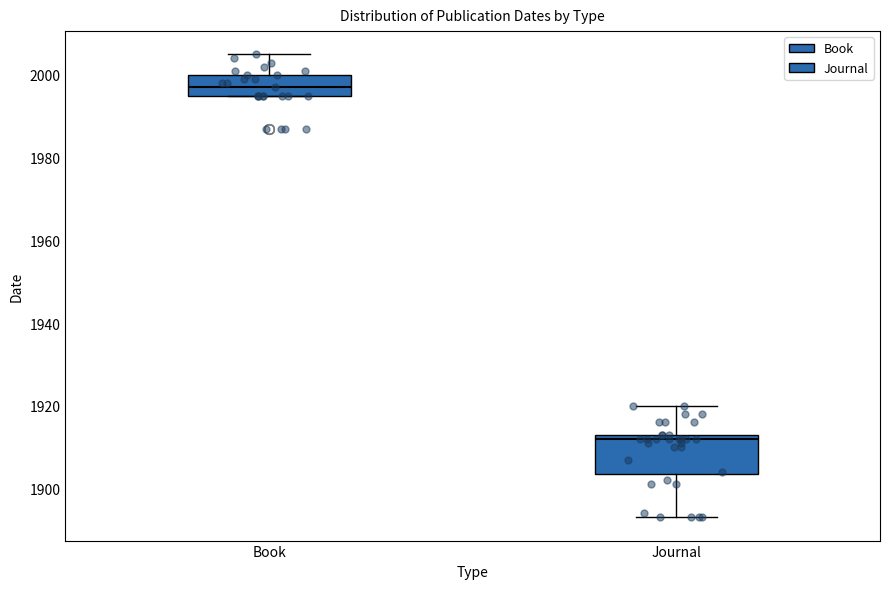

Which box has the lowest median line?

Journal